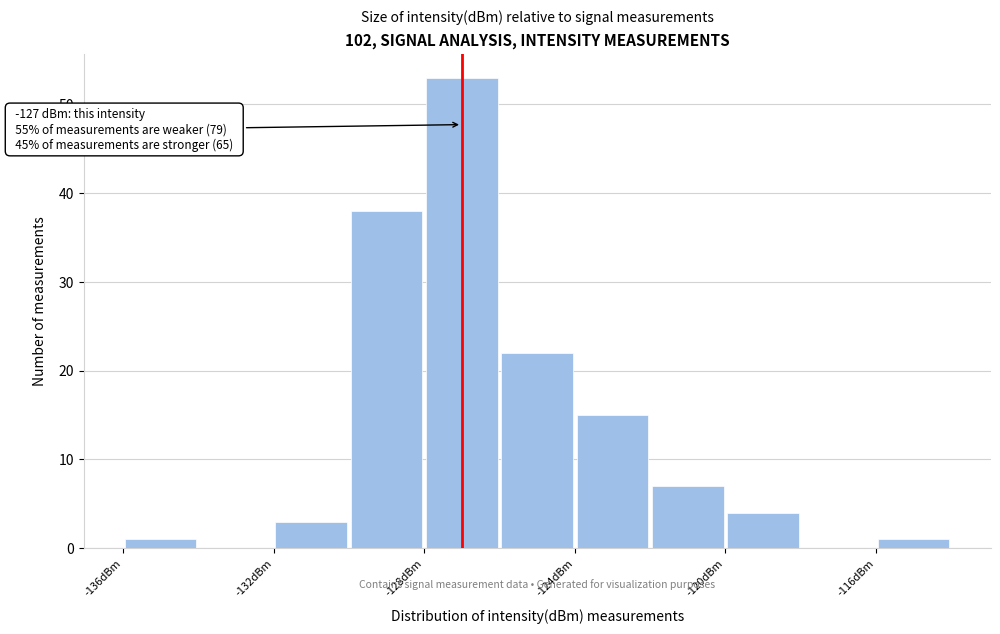

Over which range of the x-axis is the bar tallest?

-128 to -126